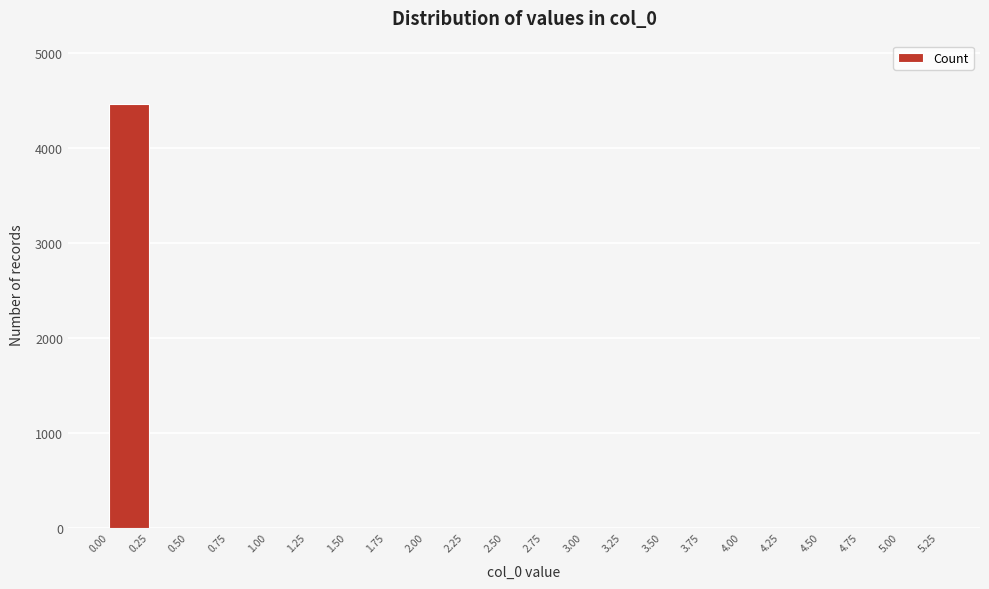

Over which range of the x-axis is the bar tallest?

0.00 to 0.25